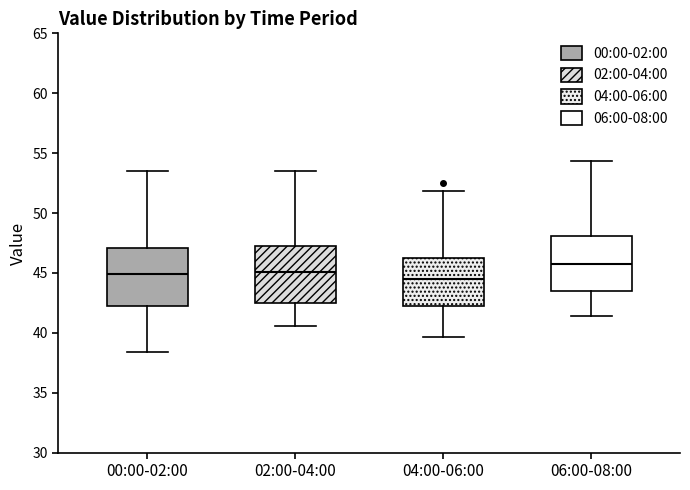

Reading left to right, transcribe this box plot: for each box, give where its median line is, the range the box spans, and where its two whiskers end, as read against the y-axis. The values are not printed on the chart, so give them approximately, as read against the axis.

00:00-02:00: median 45.0, box 42.0 to 47.0, whiskers 38.5 to 53.5
02:00-04:00: median 45.0, box 42.5 to 47.5, whiskers 40.5 to 53.5
04:00-06:00: median 44.5, box 42.0 to 46.5, whiskers 39.5 to 52.0
06:00-08:00: median 46.0, box 43.5 to 48.0, whiskers 41.5 to 54.5